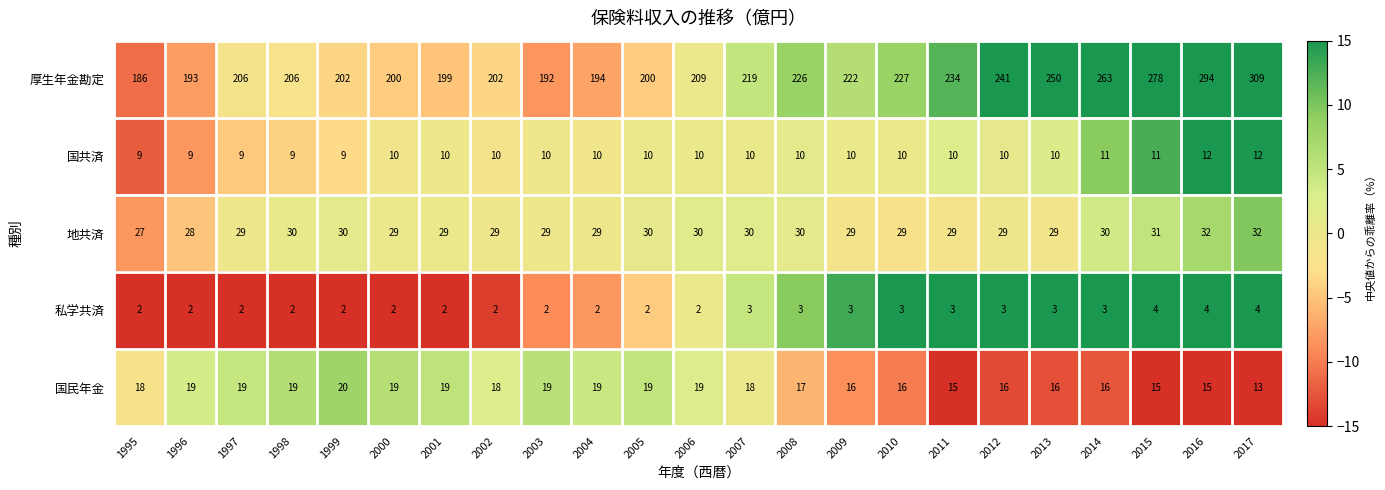

At which category does the chart reach its peak across all series?

2017